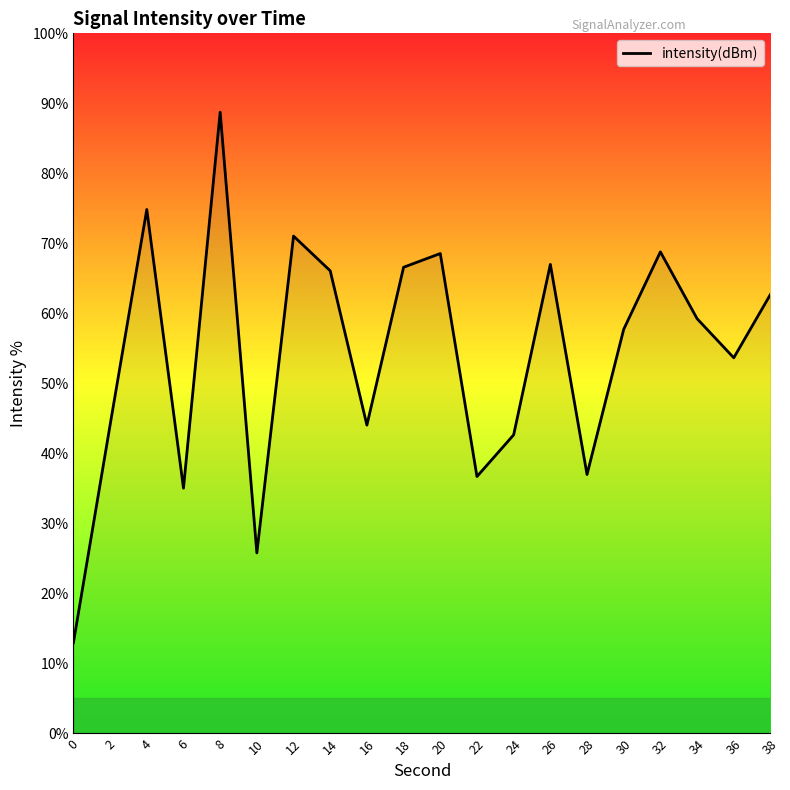

True or false: the data shows 37.0 at 28.

True